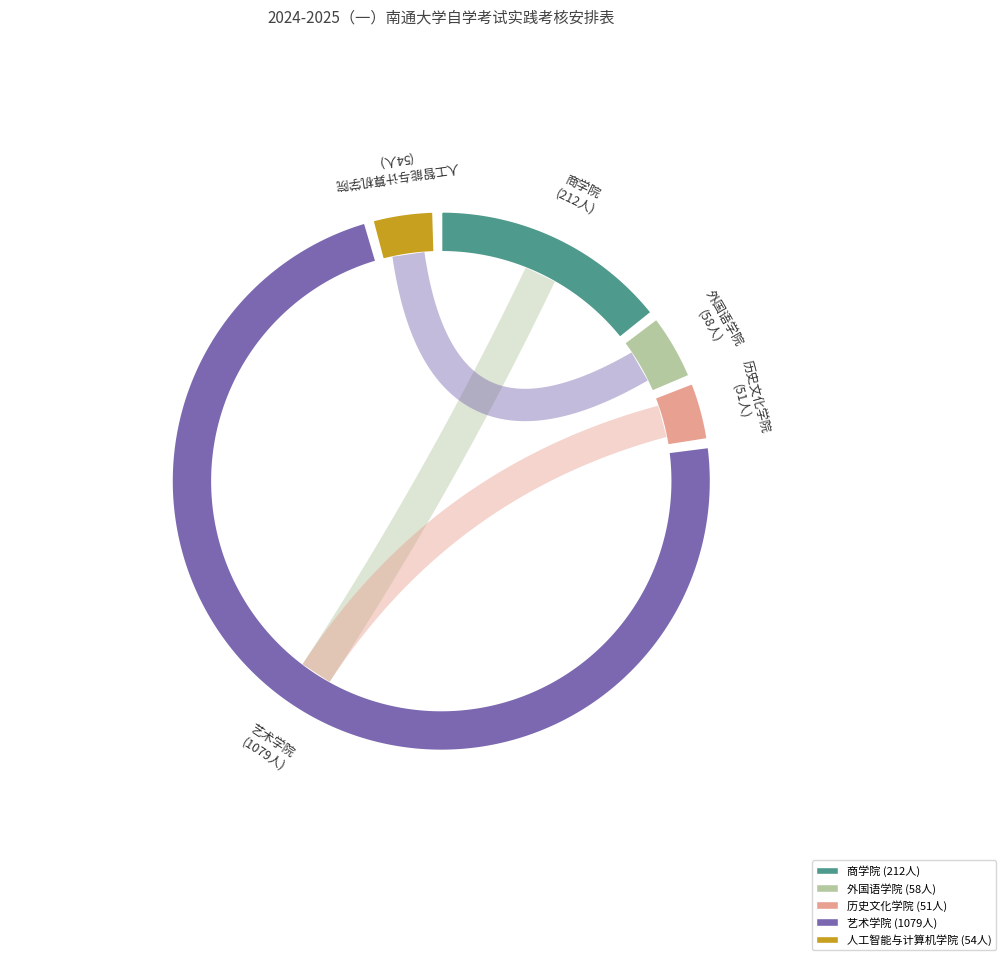

Which category has the biggest portion of the pie?

艺术学院